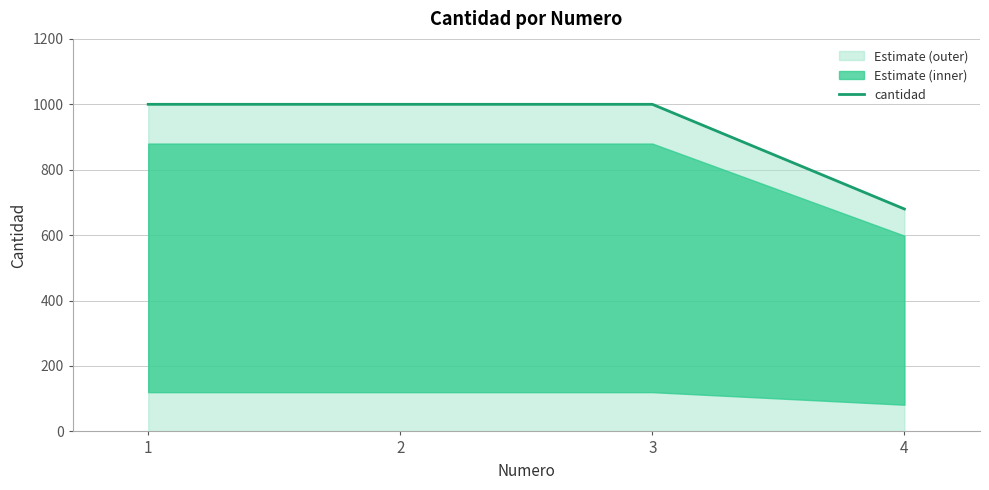

True or false: the data shows 333 at 4.

False